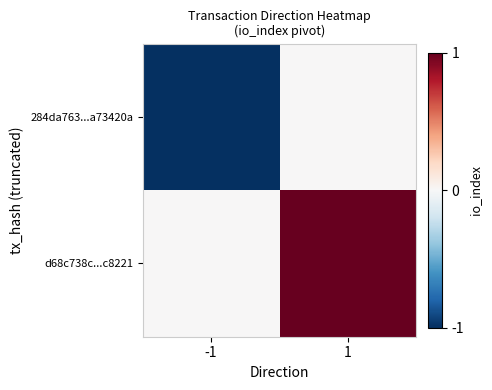

Reading left to right, list all the values displayed in this chart.

284da763...a73420a: -1=-1	1=0
d68c738c...c8221: -1=0	1=1